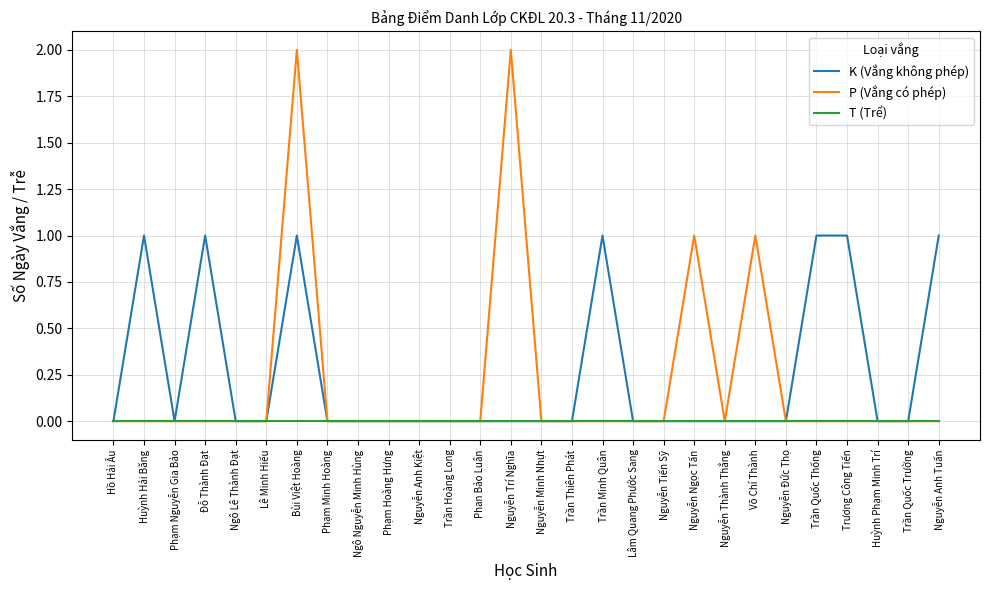

Reading left to right, transcribe all the data shown in this chart.

K (Vắng không phép): 0	1	0	1	0	0	1	0	0	0	0	0	0	0	0	0	1	0	0	0	0	0	0	1	1	0	0	1
P (Vắng có phép): 0	0	0	0	0	0	2	0	0	0	0	0	0	2	0	0	0	0	0	1	0	1	0	0	0	0	0	0
T (Trể): 0	0	0	0	0	0	0	0	0	0	0	0	0	0	0	0	0	0	0	0	0	0	0	0	0	0	0	0